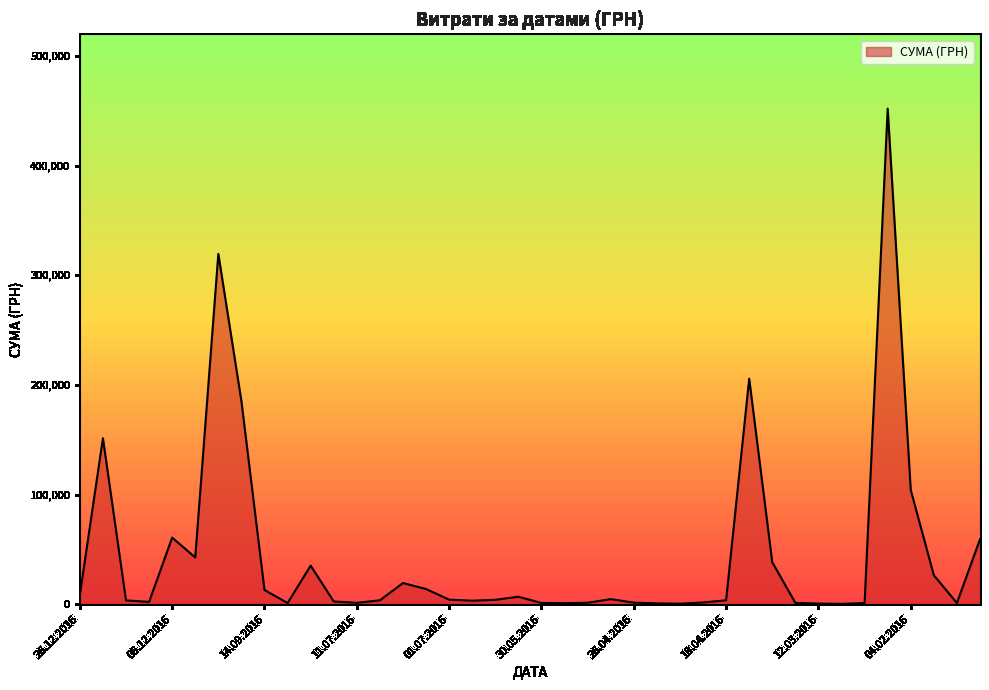

How many lines are shown in the chart?

1